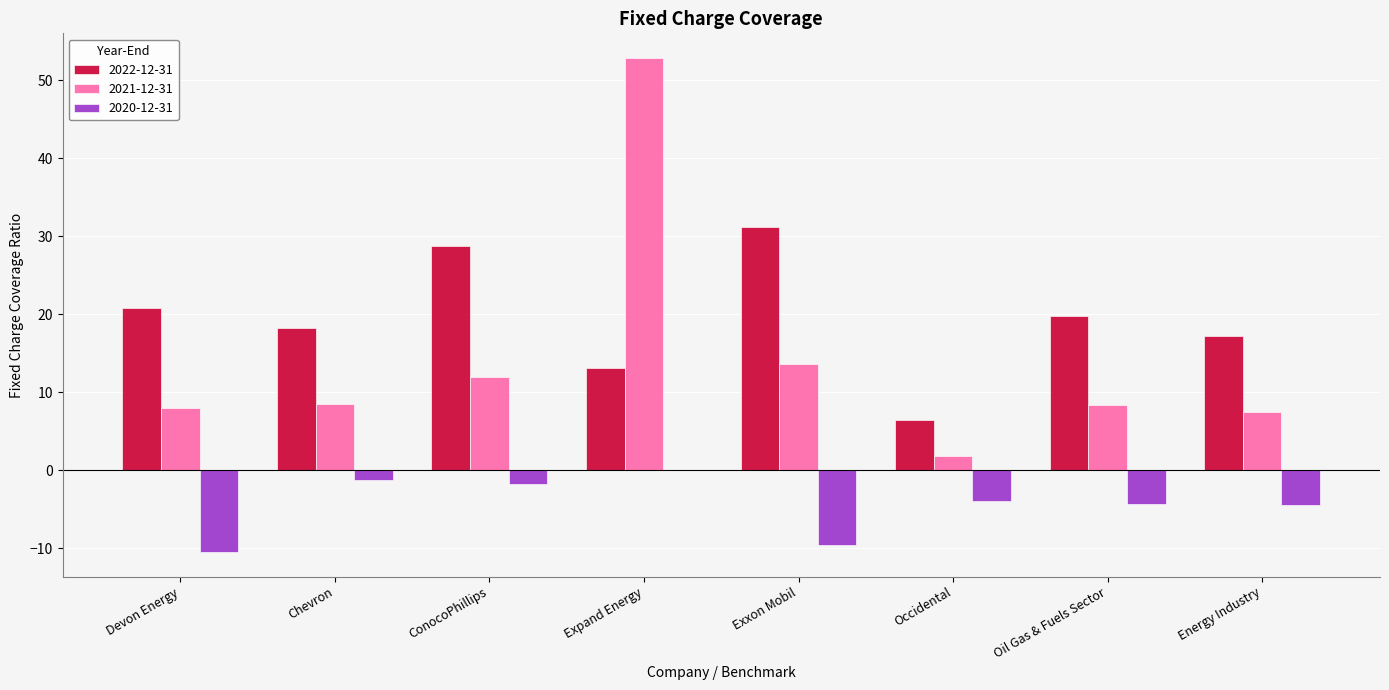

True or false: 2021-12-31 has a value of 1.8 at Occidental.

True